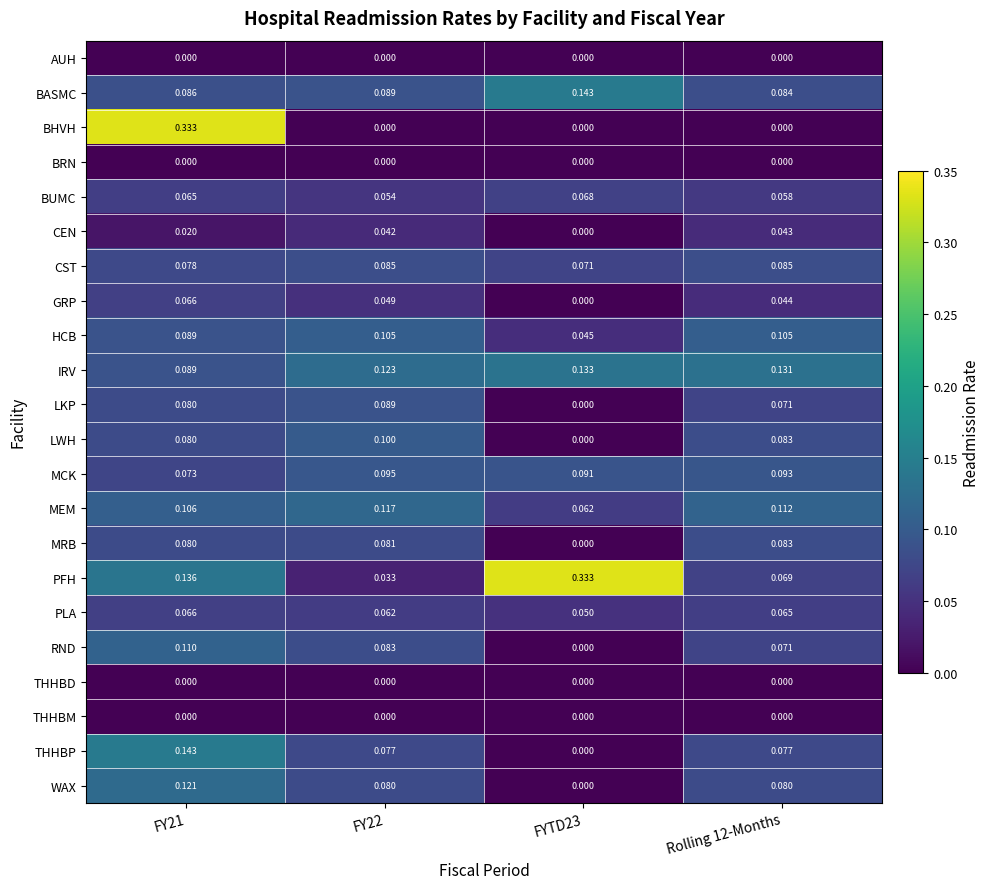

Which series has the widest spread of values?

BHVH